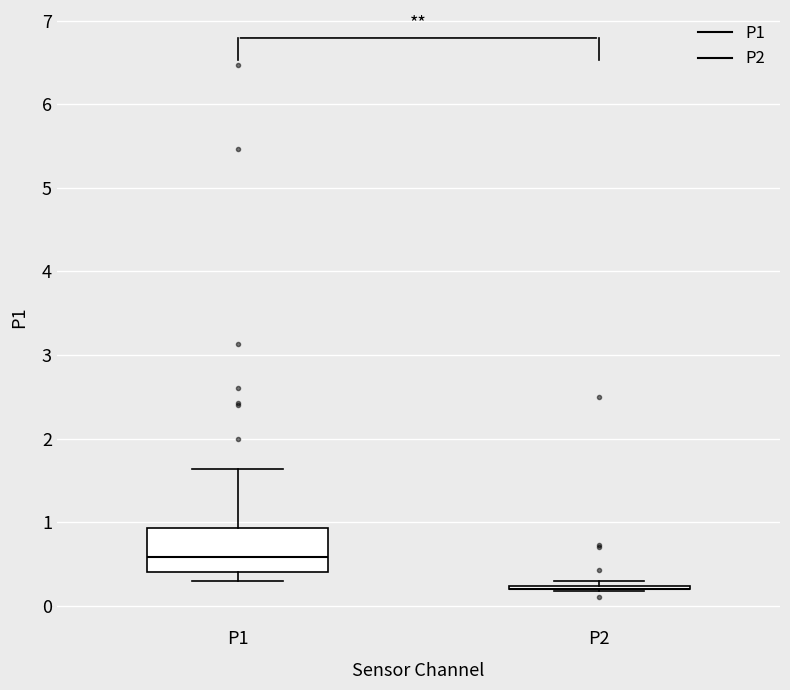

Which box is the tallest, from its lower edge to its upper edge?

P1